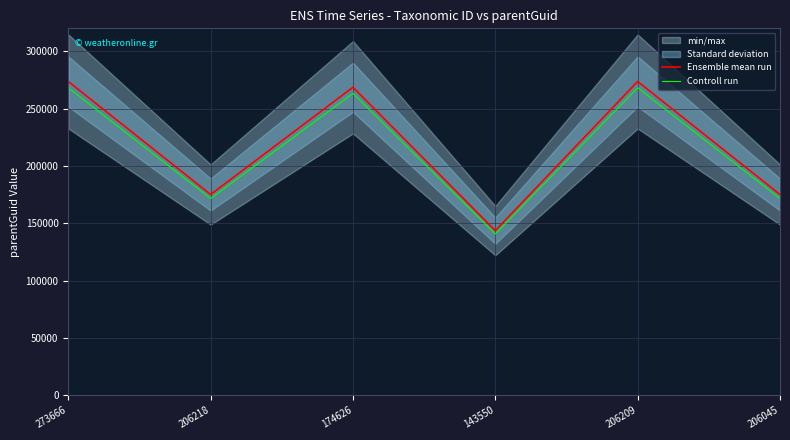

What is the value of the Controll run point at the 1st from the left?

268195.6